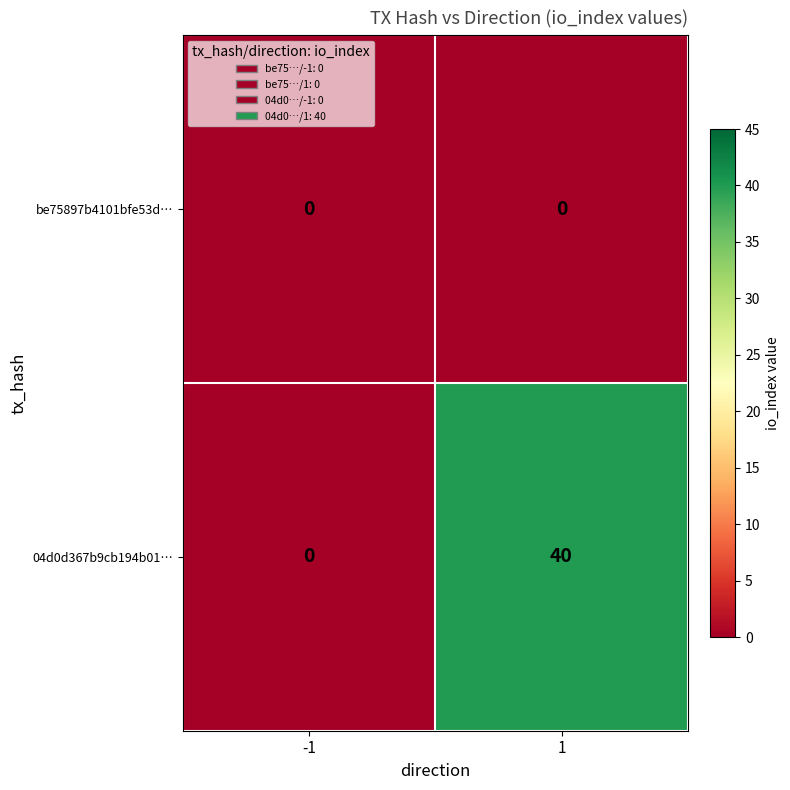

Is it true that 04d0d367b9cb194b01… equals 40 at 1?

True